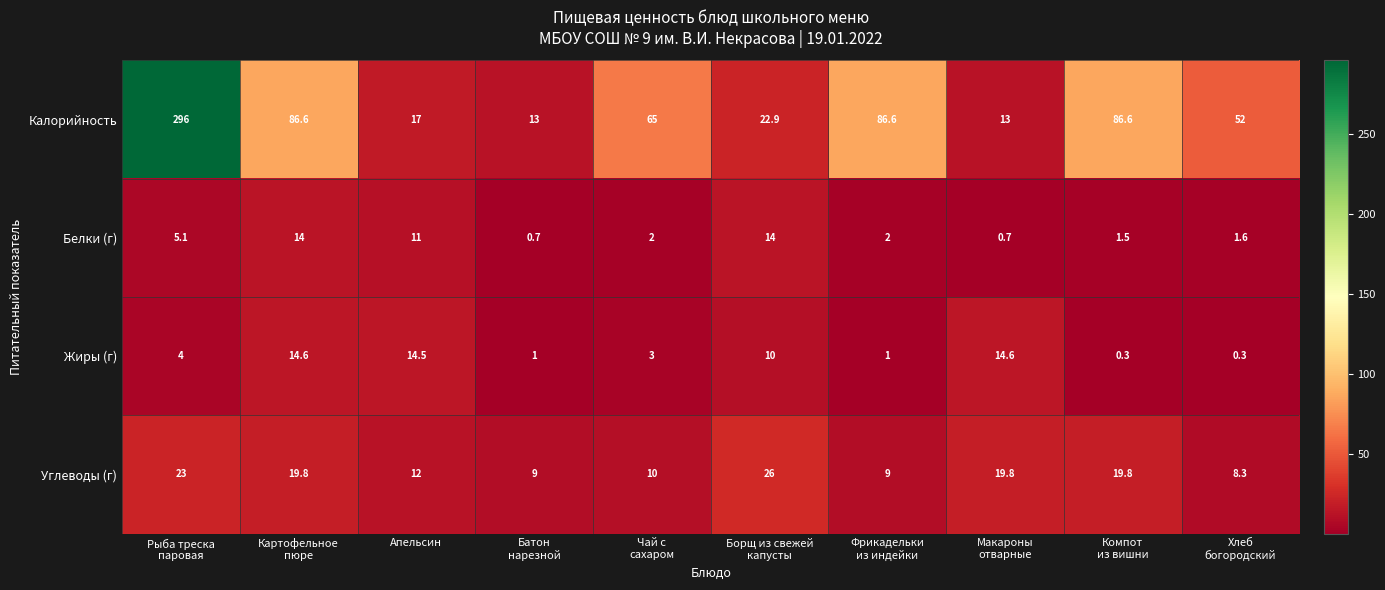

List the series in order of their peak value, highest first.

Калорийность, Углеводы (г), Жиры (г), Белки (г)